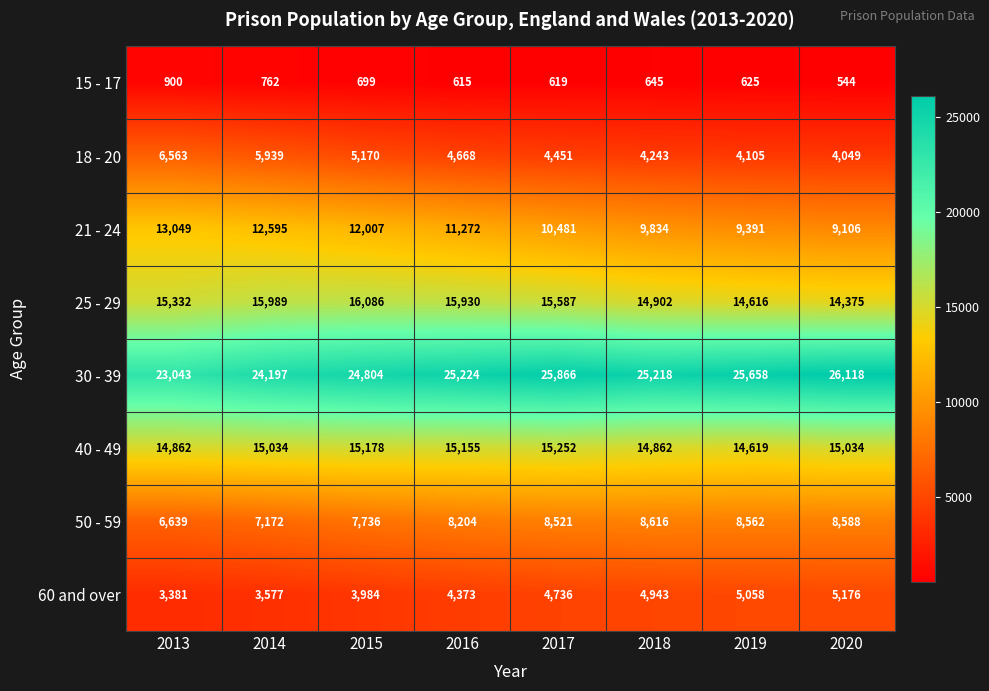

How many data points does each series have?

8